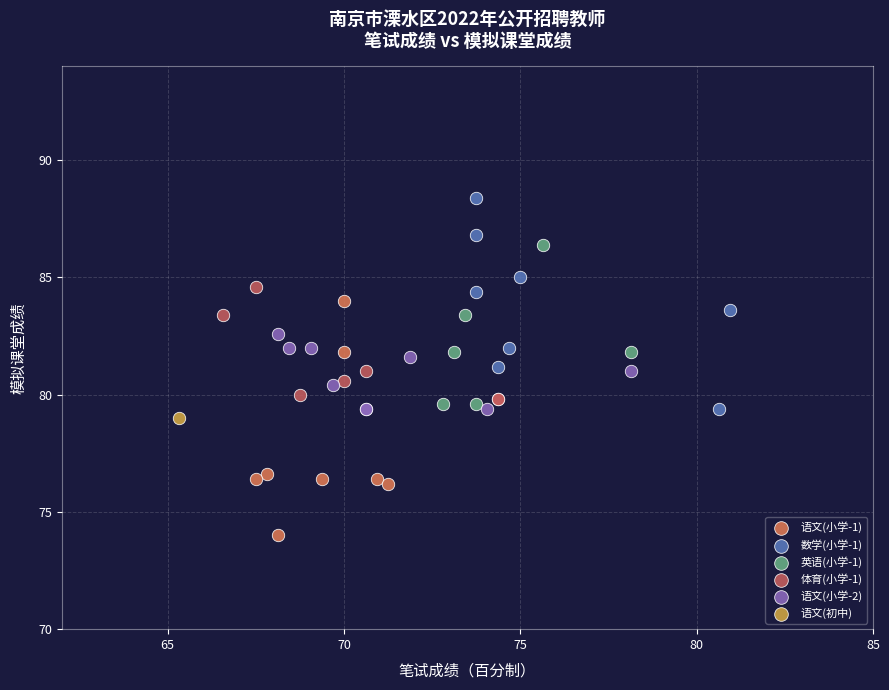

What are all the series names shown in the legend?

语文(小学-1), 数学(小学-1), 英语(小学-1), 体育(小学-1), 语文(小学-2), 语文(初中)